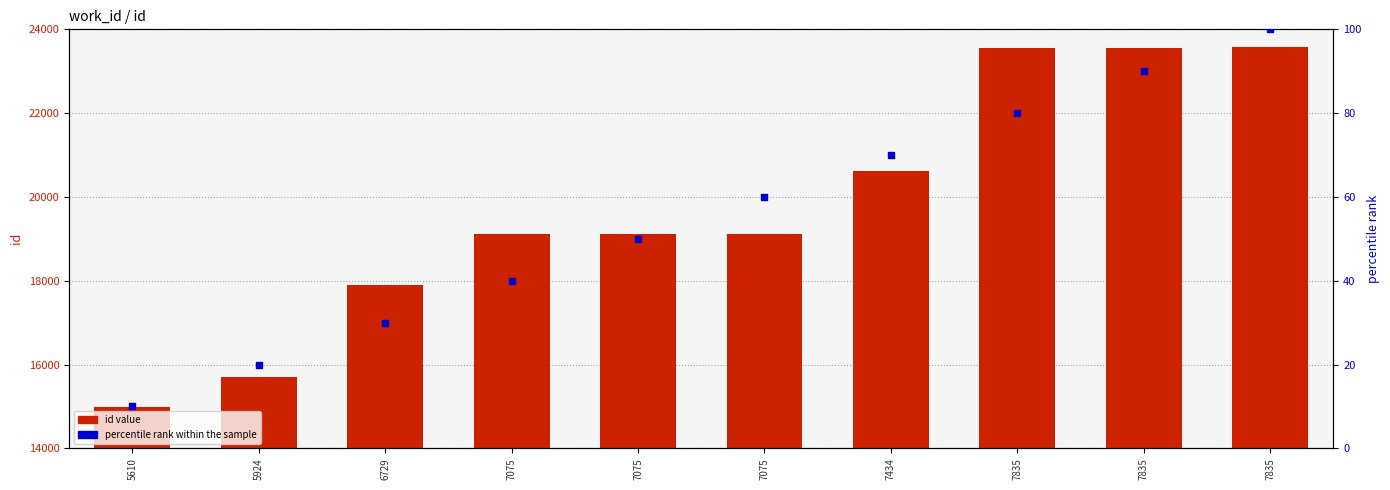

Which series contains the lowest Y value?

percentile rank within the sample